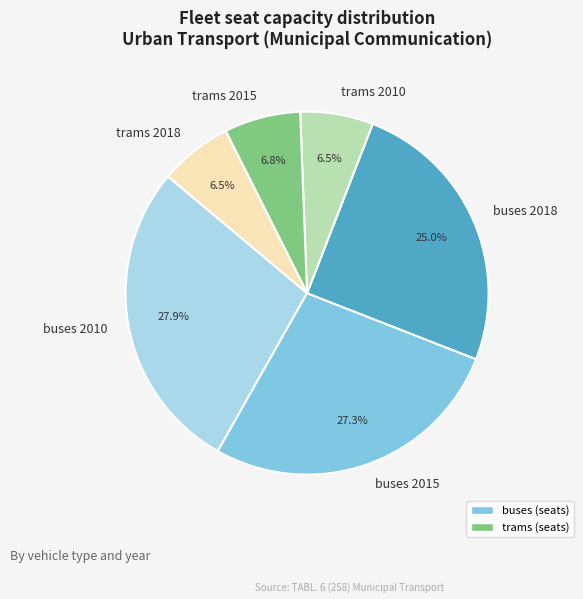

Combined, what portion of the pie is trams 2010 and trams 2015?

13.3%